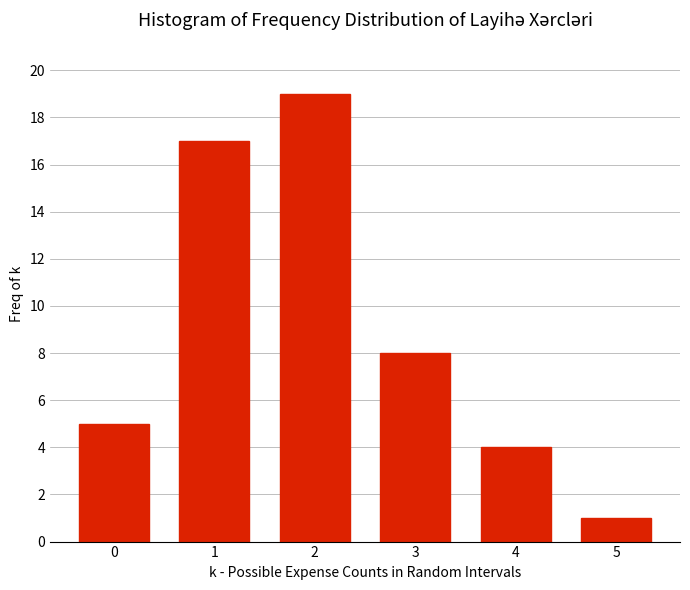

Reading left to right, what are all the values shown in this chart?

0=5	1=17	2=19	3=8	4=4	5=1